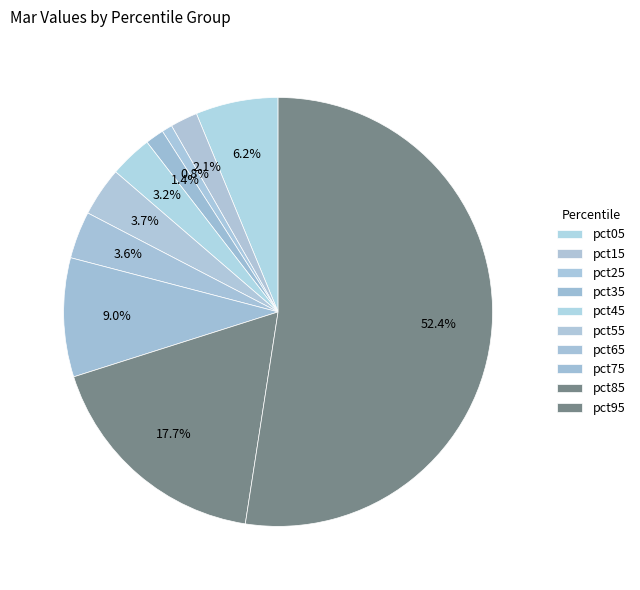

Which slice is the largest?

pct95